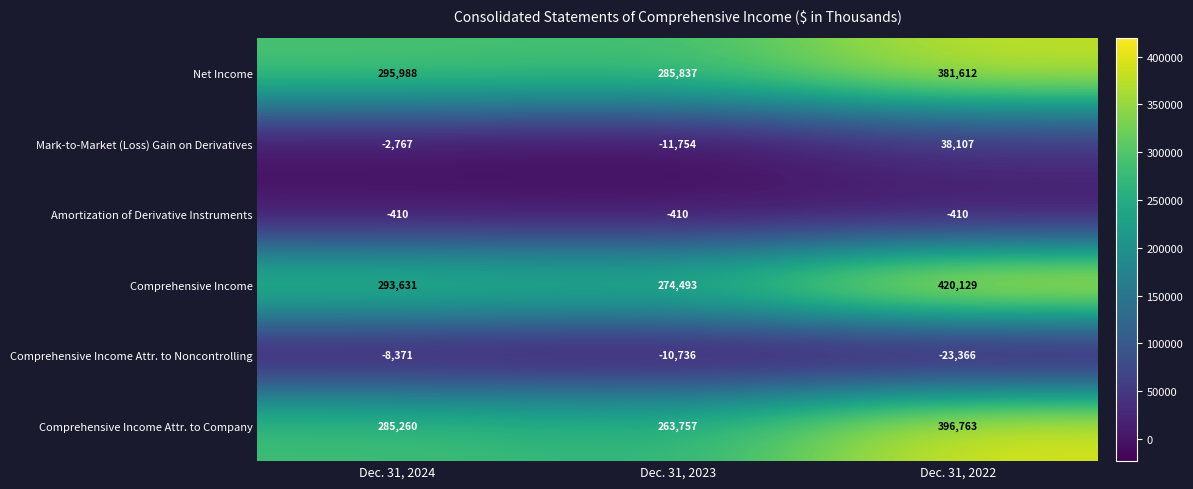

Read the Comprehensive Income Attr. to Noncontrolling value at Dec. 31, 2024, to the nearest 50.

-8350